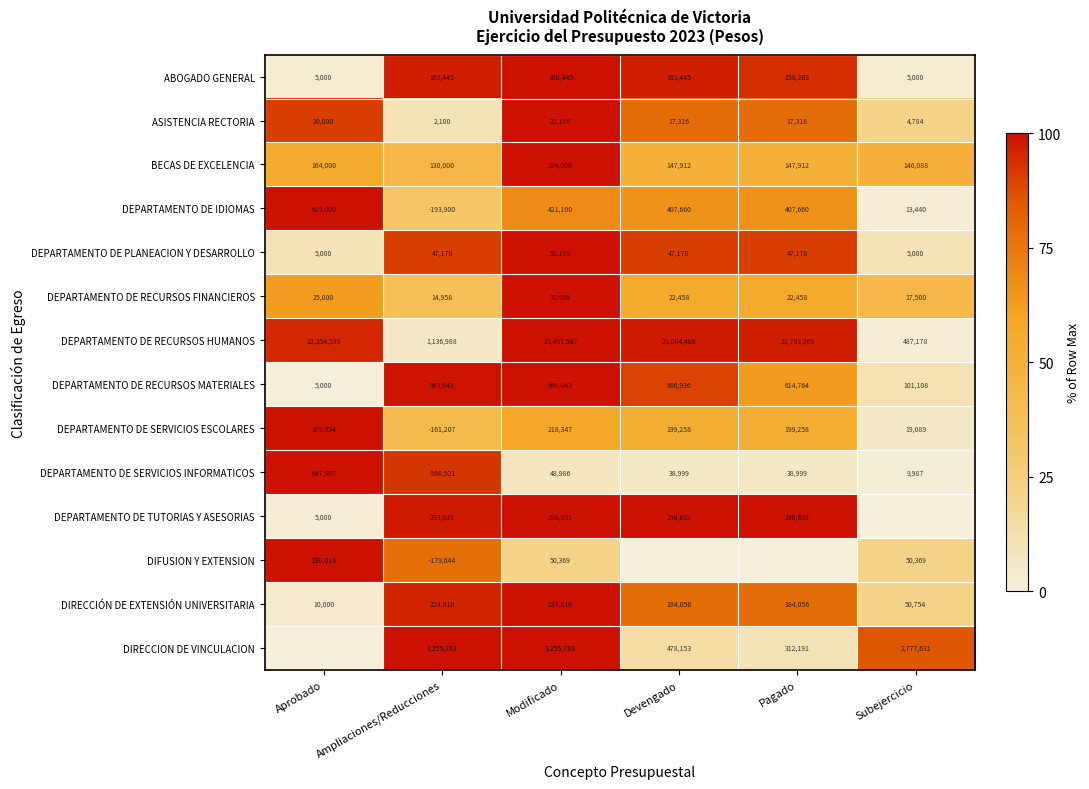

What is the average value of the ABOGADO GENERAL series?

110600